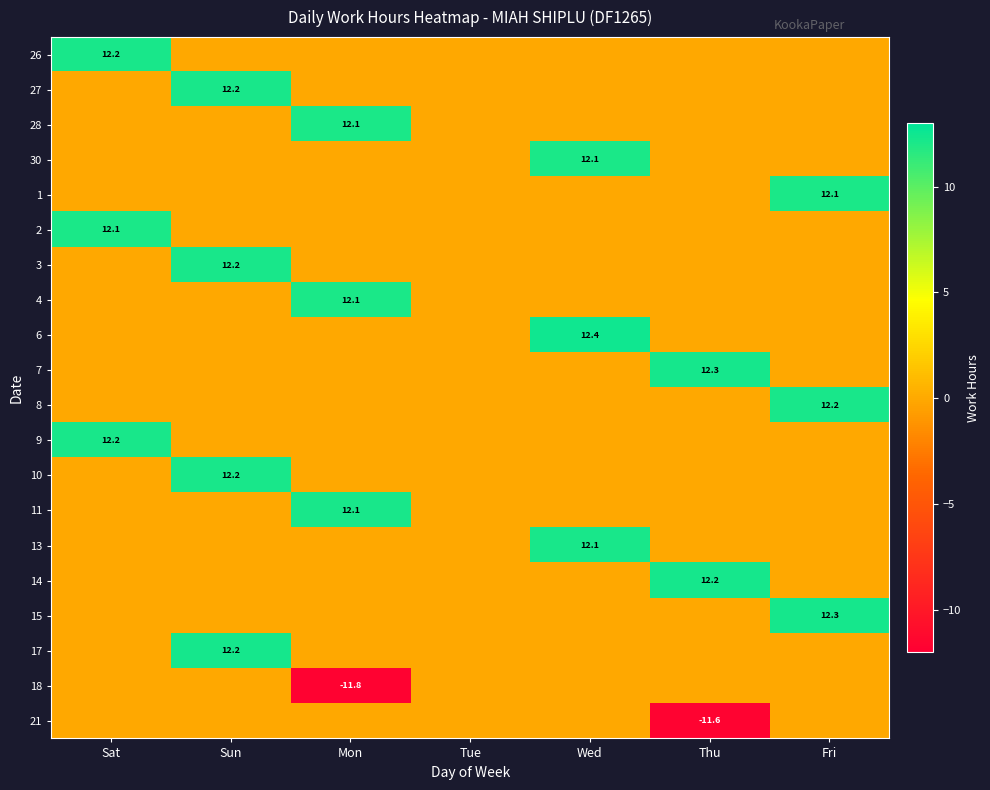

How many distinct data groups are displayed?

20